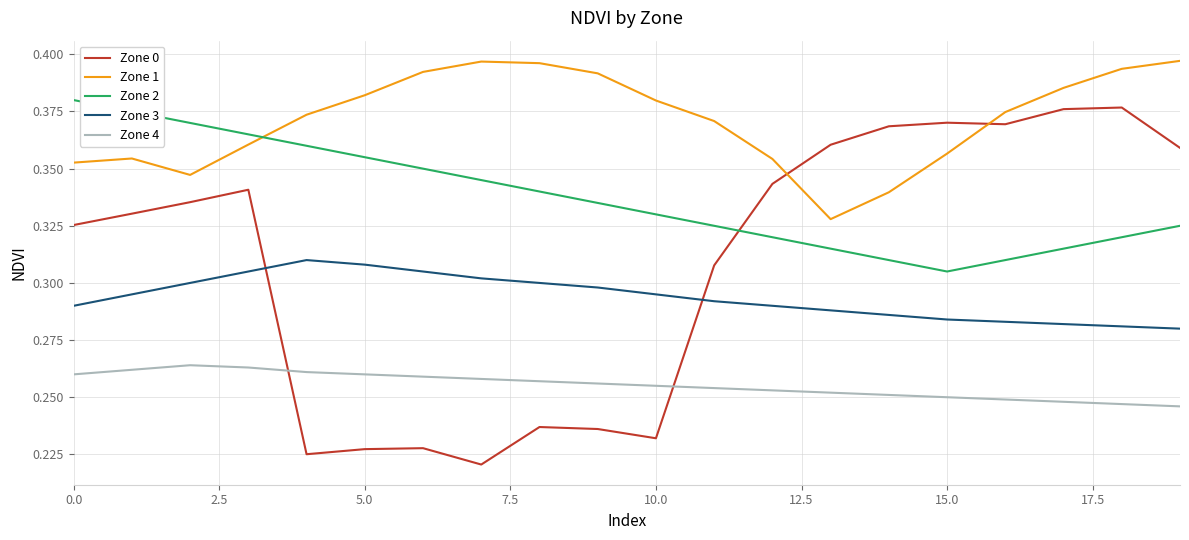

At how many categories does at least one series exceed 0?

20